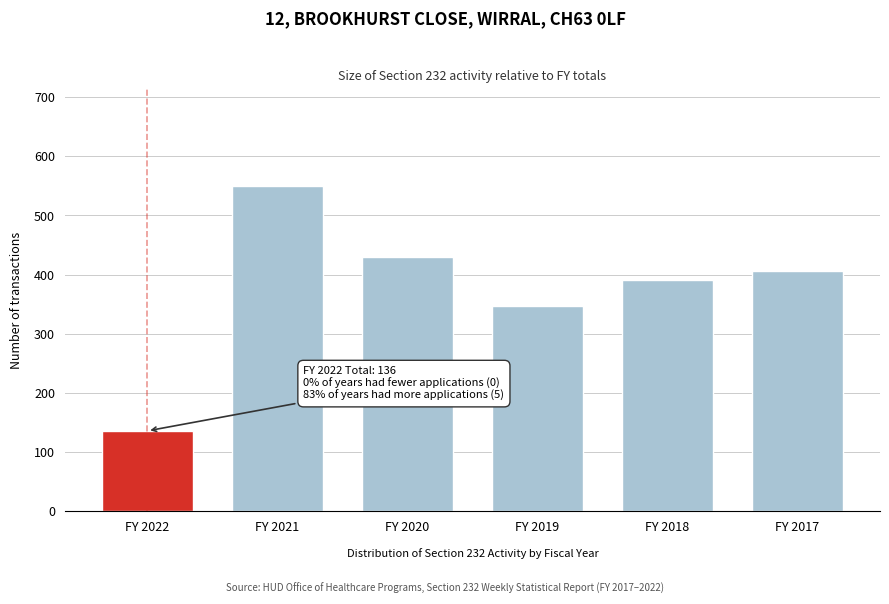

Reading left to right, extract all data points from this chart.

136	550	429	347	391	407